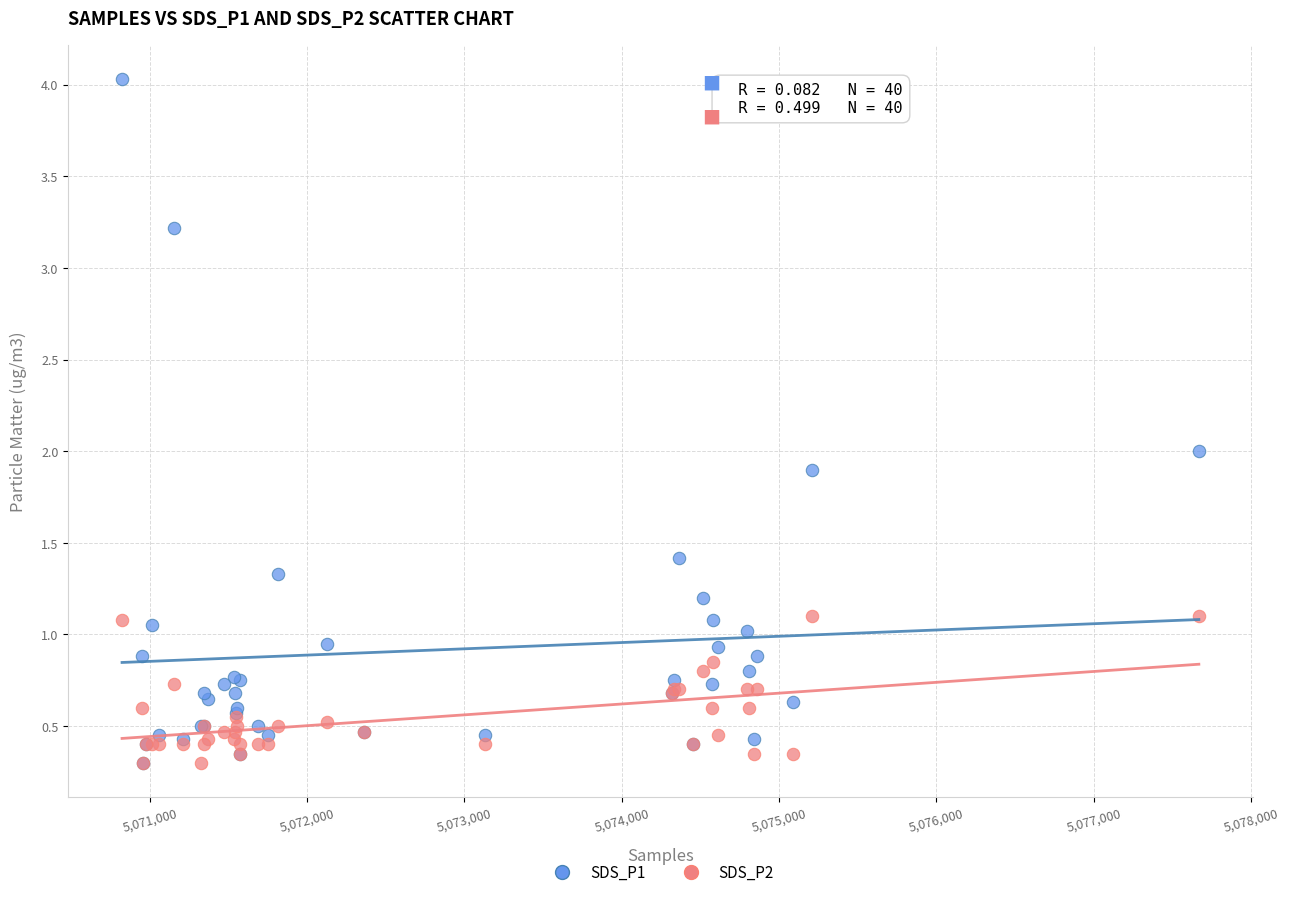

Which series contains the highest Y value?

SDS_P1